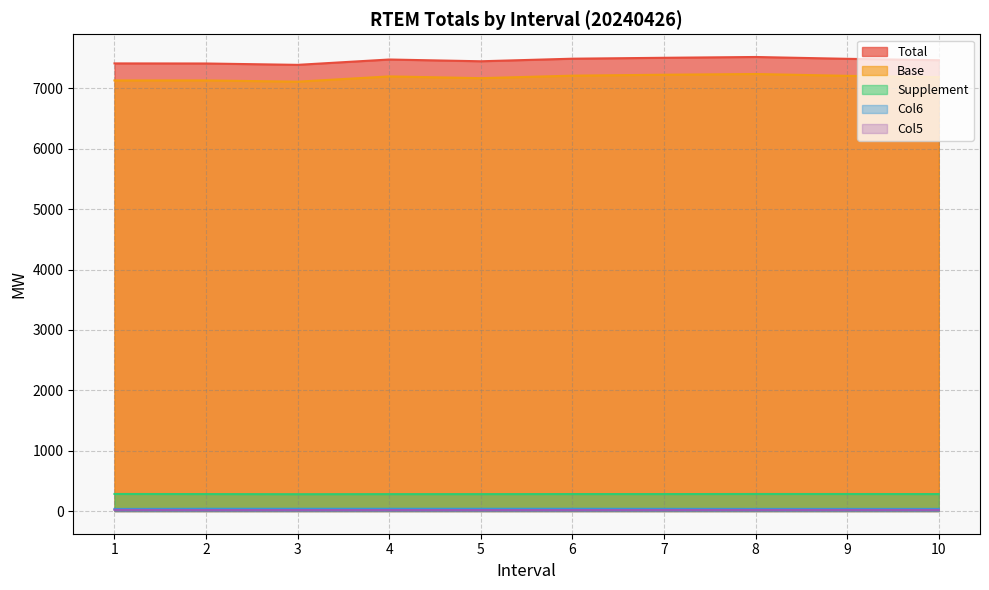

Which label corresponds to the largest value in the chart?

8